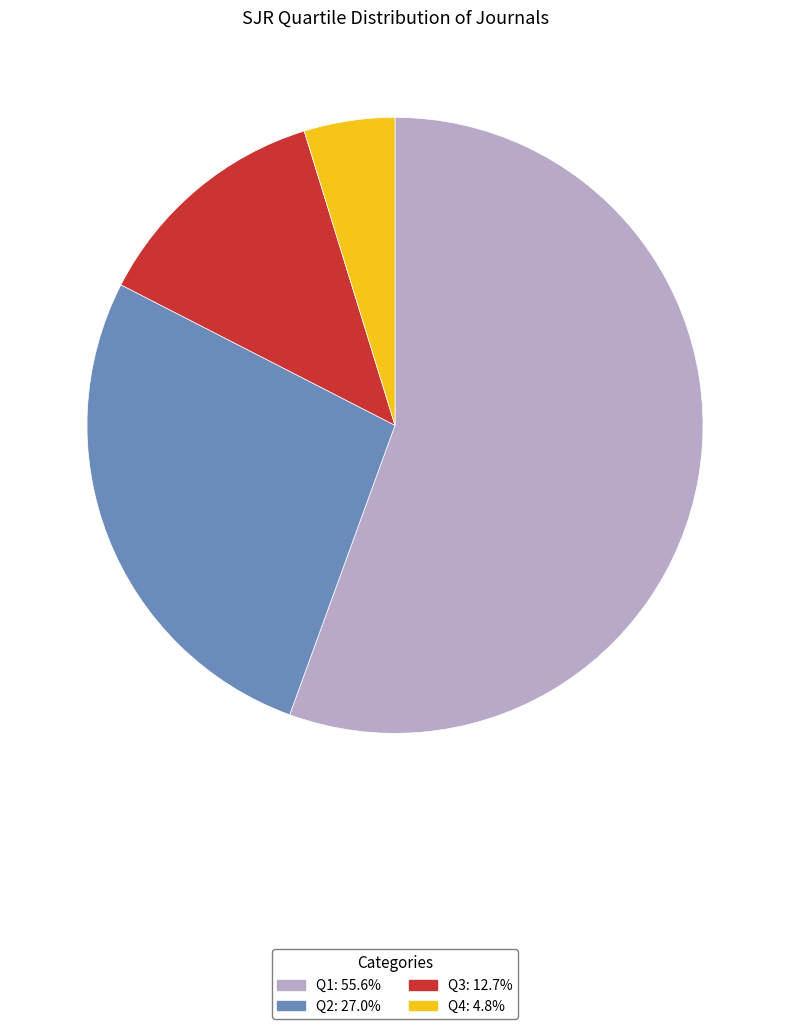

How many segments does this pie chart have?

4